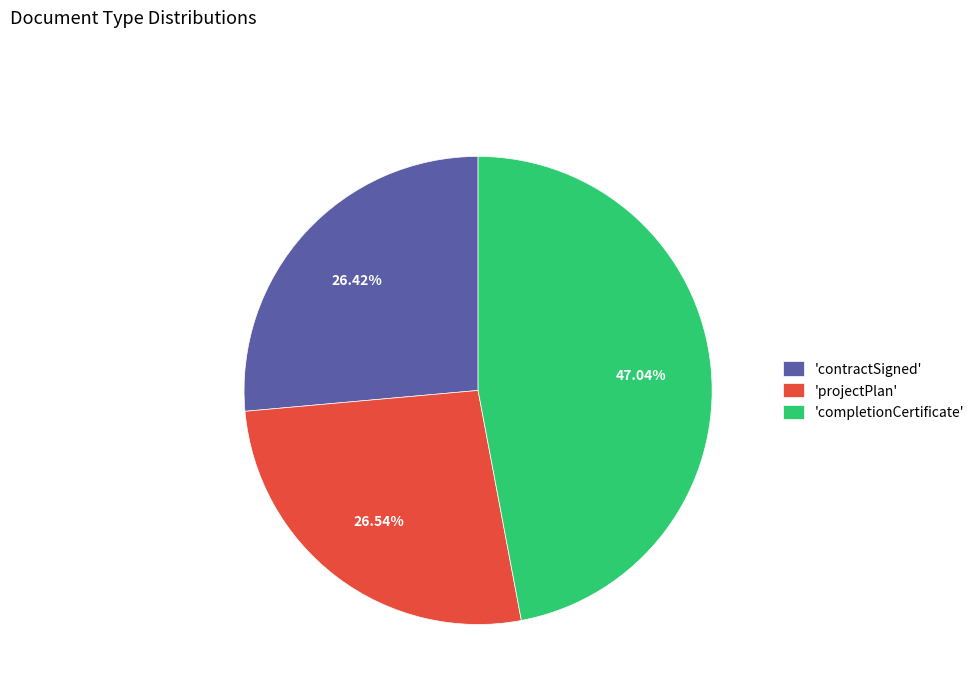

Between 'contractSigned' and 'completionCertificate', which is larger?

'completionCertificate'